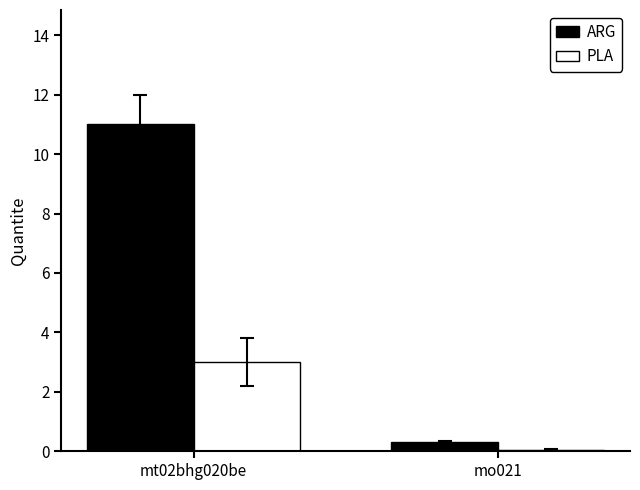

The value of ARG at mo021 is 0.3. True or false?

True